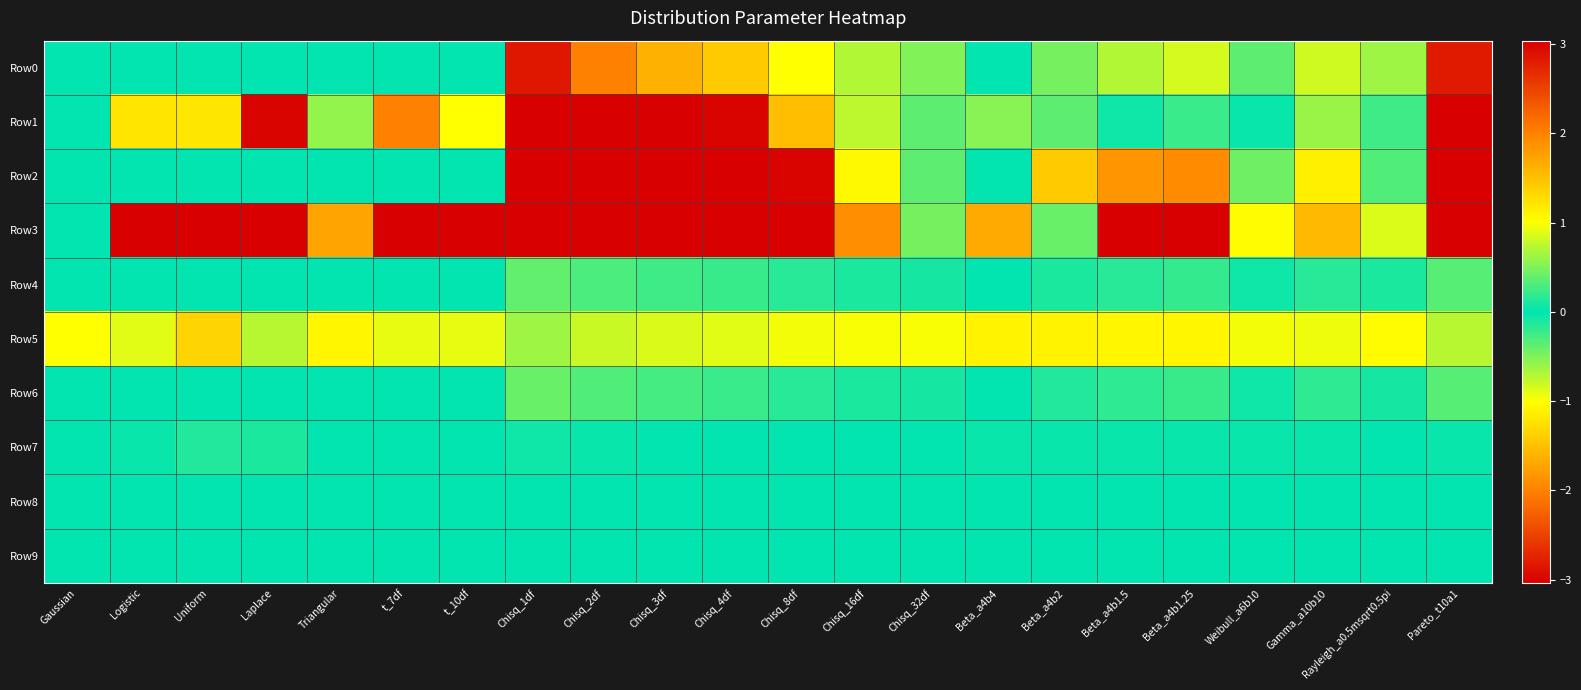

What is the difference between the highest and lowest values at Triangular?

2.3